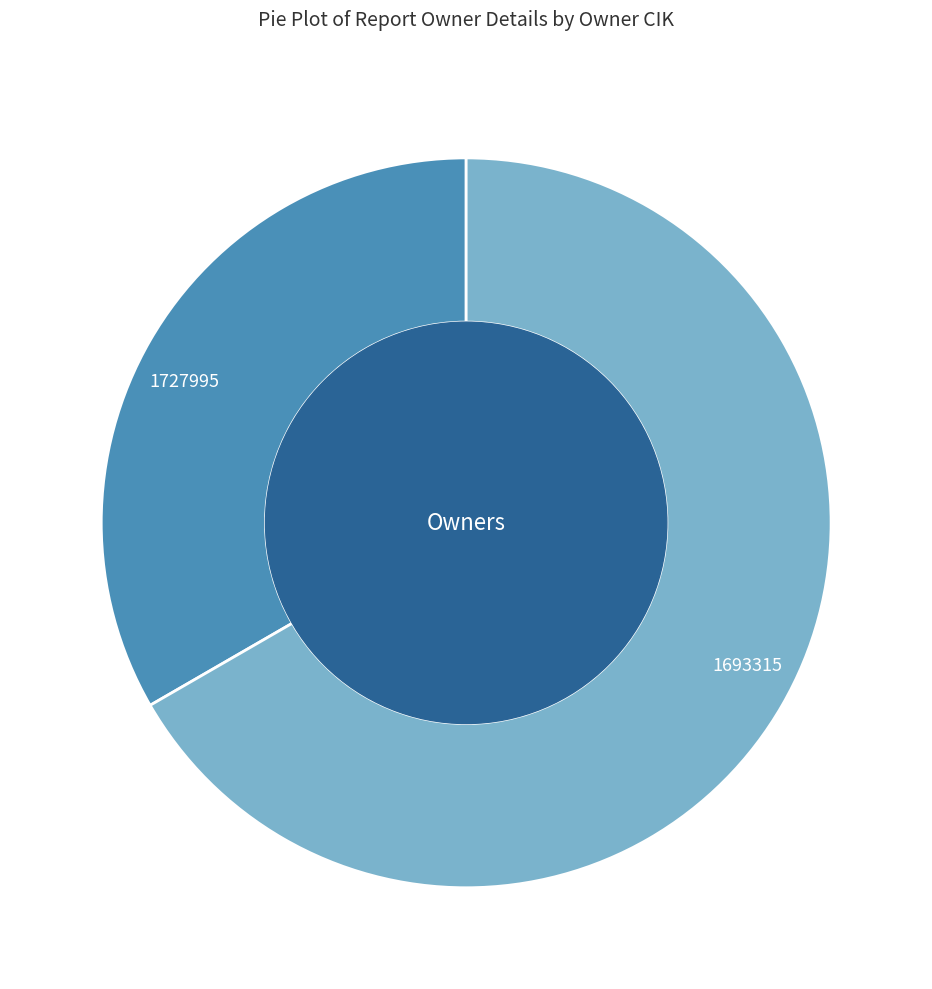

Between 1693315 and 1727995, which is larger?

1693315